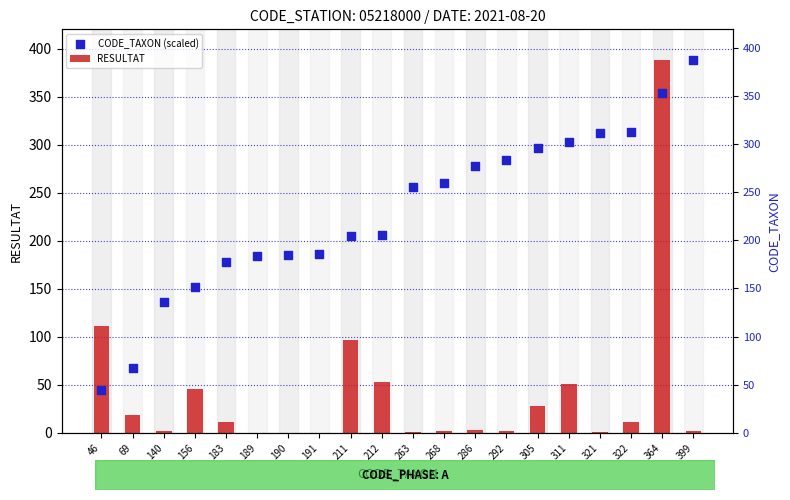

Which series has the largest total across all categories?

CODE_TAXON (scaled)